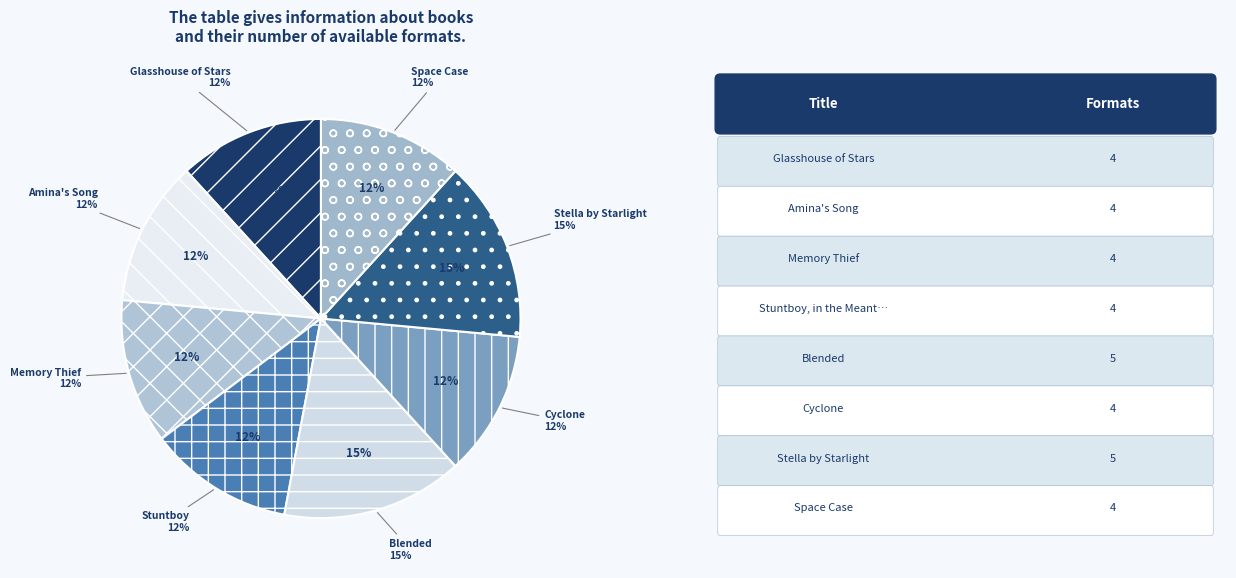

Count the number of slices in the pie.

8